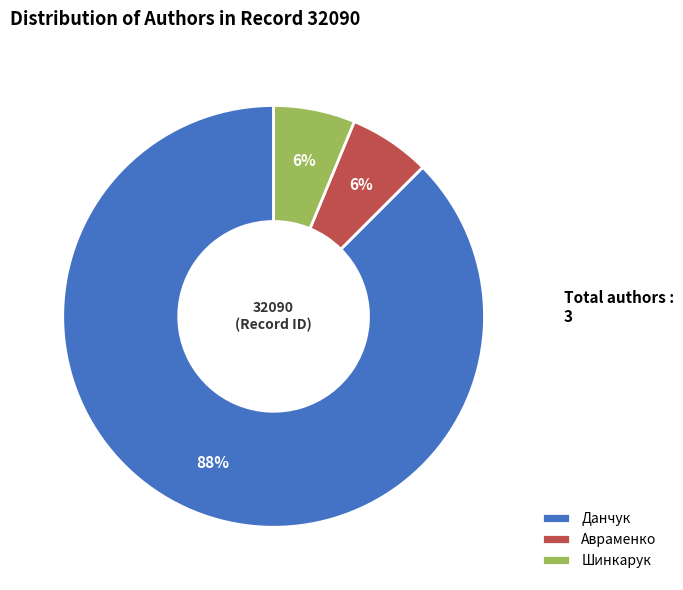

Combined, do Данчук and Авраменко account for over 50%?

Yes